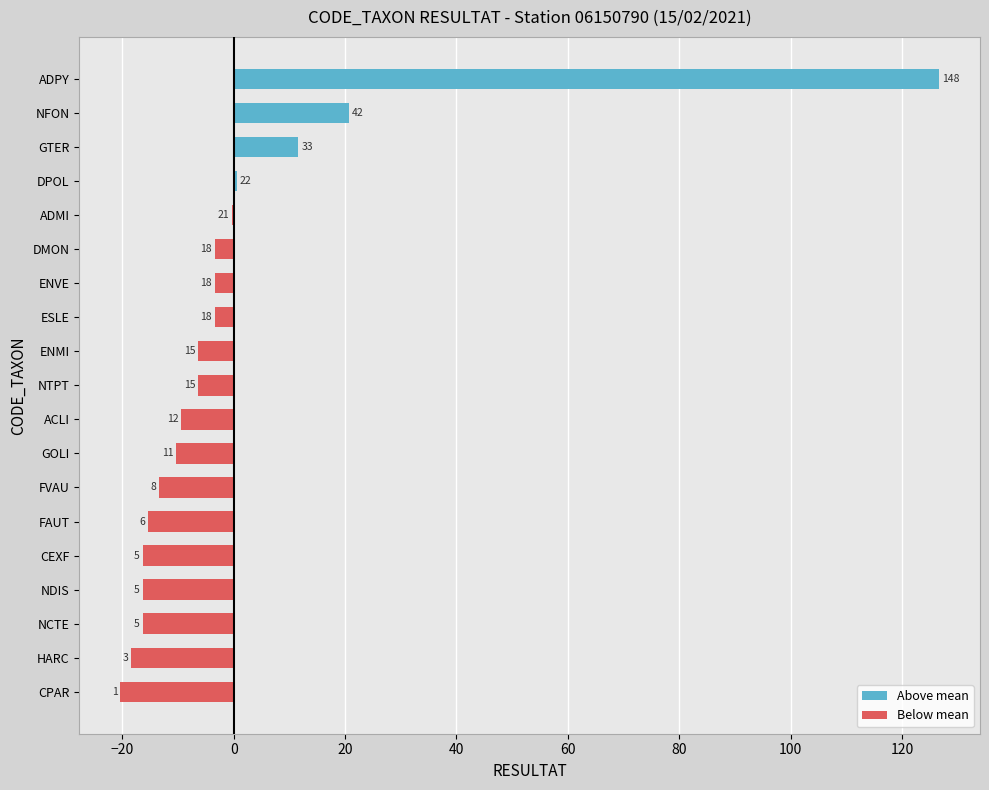

The Above mean series shows 0.0 at NDIS. True or false?

True